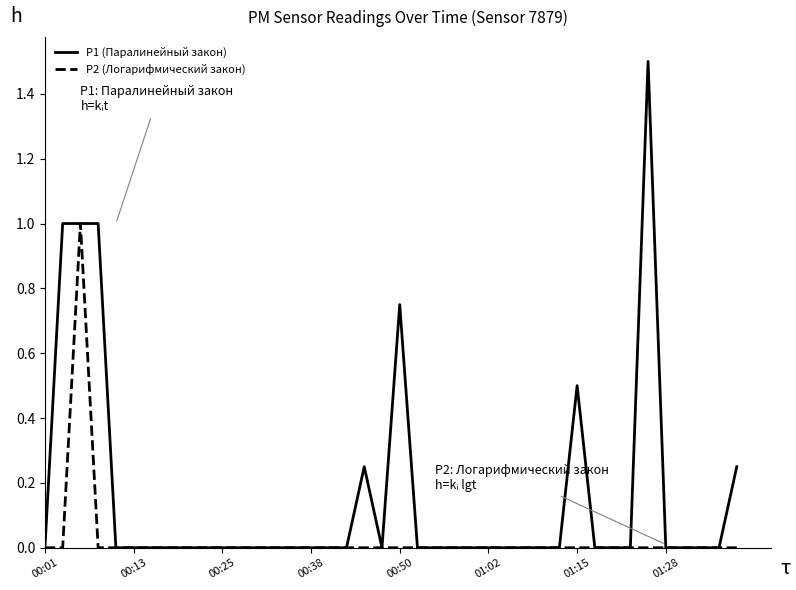

Which series has the largest range (max minus min)?

P1 (Паралинейный закон)